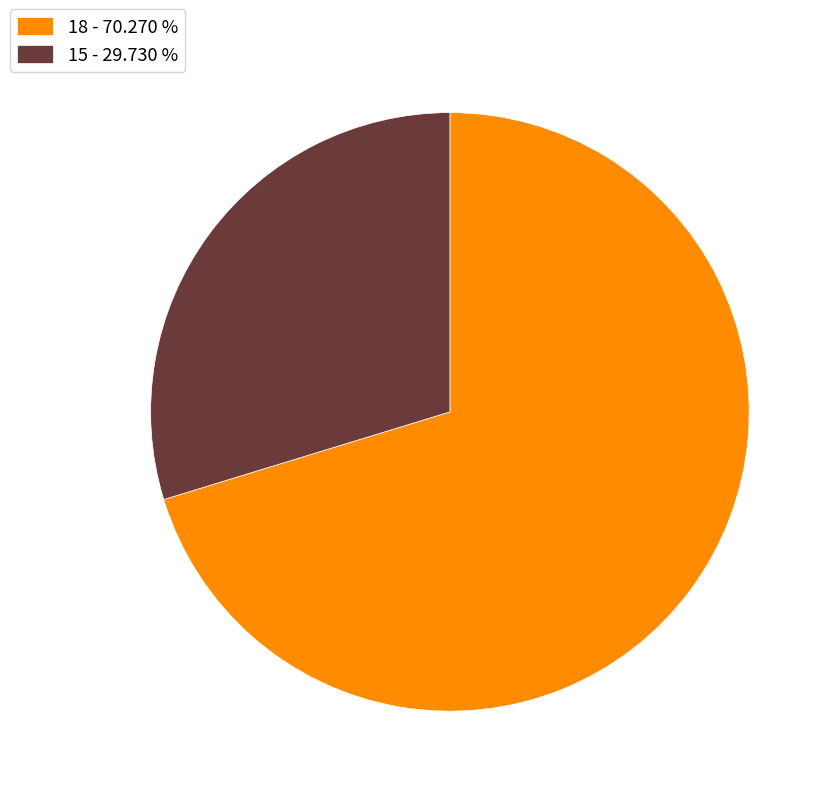

Does any single category account for the majority?

Yes